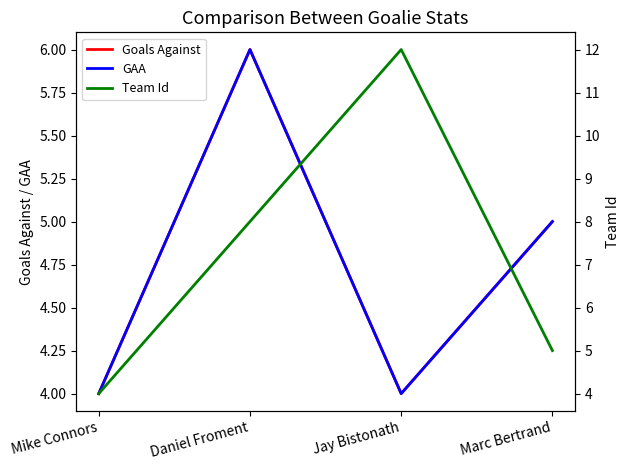

Reading left to right, transcribe all the data shown in this chart.

Goals Against: 4	6	4	5
GAA: 4	6	4	5
Team Id: 4	8	12	5